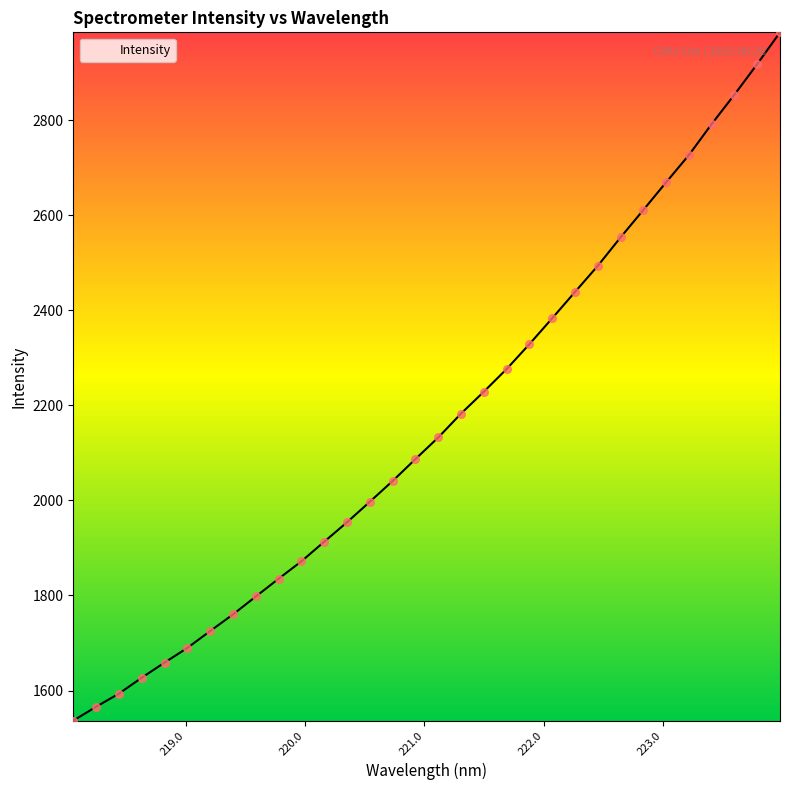

What is the maximum value shown in the chart?

2984.6